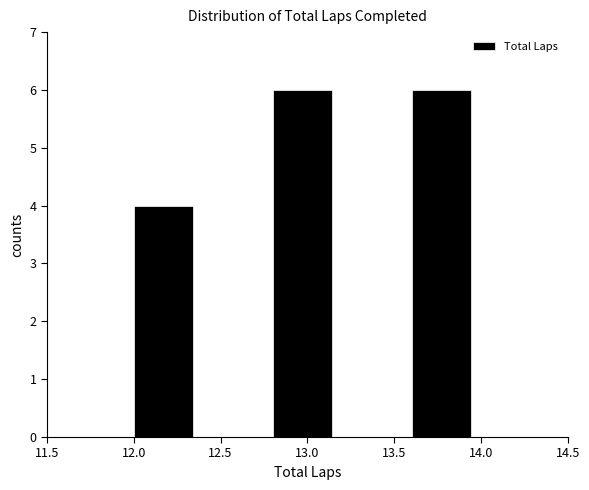

What is the height of the bar covering 13.6 to 14.0 on the x-axis? The values are not printed on the chart, so give them approximately, as read against the axis.

6